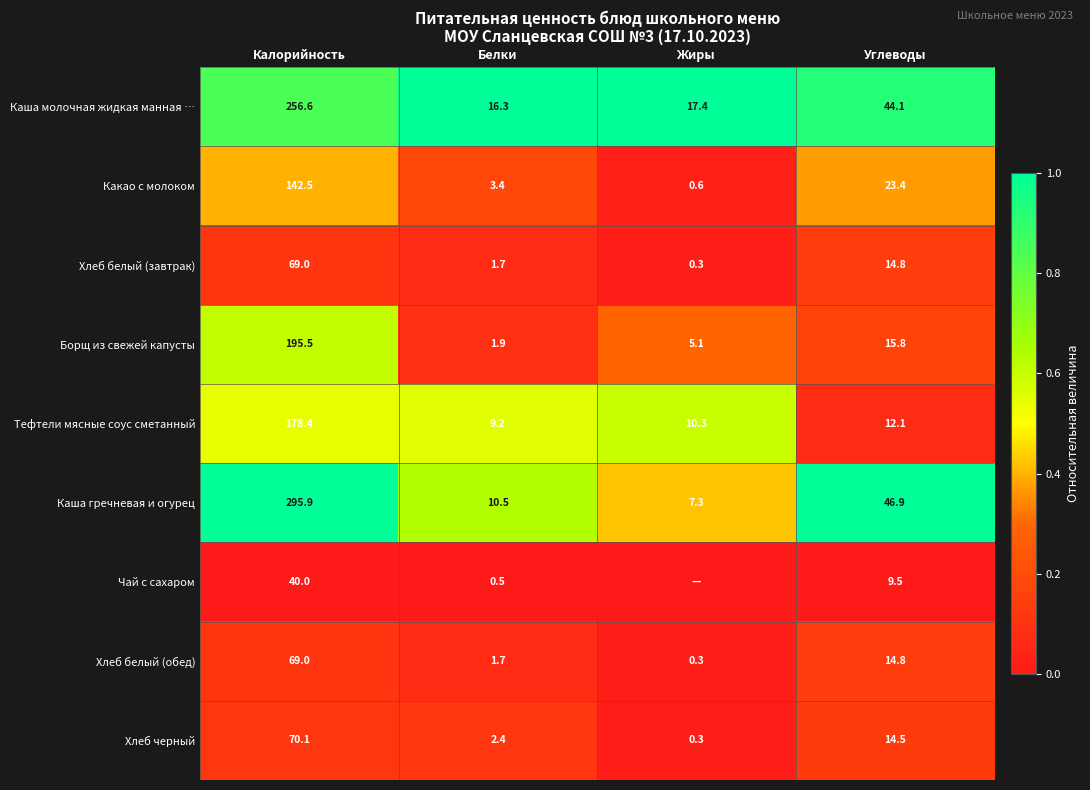

The Какао с молоком series shows 0.6 at Калорийность. True or false?

False